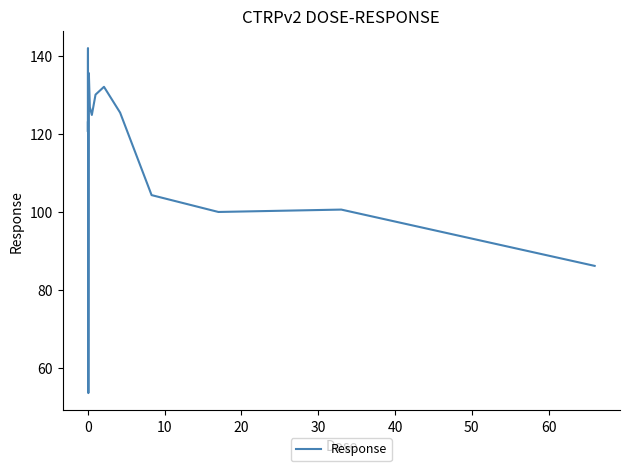

What is the difference between the second highest and second lowest values?

52.2